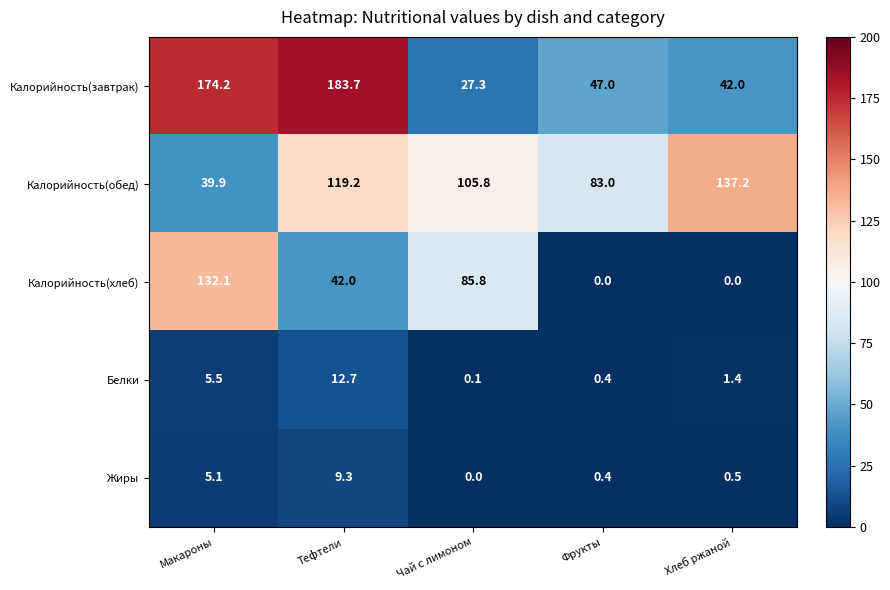

At how many categories does at least one series exceed 66?

5